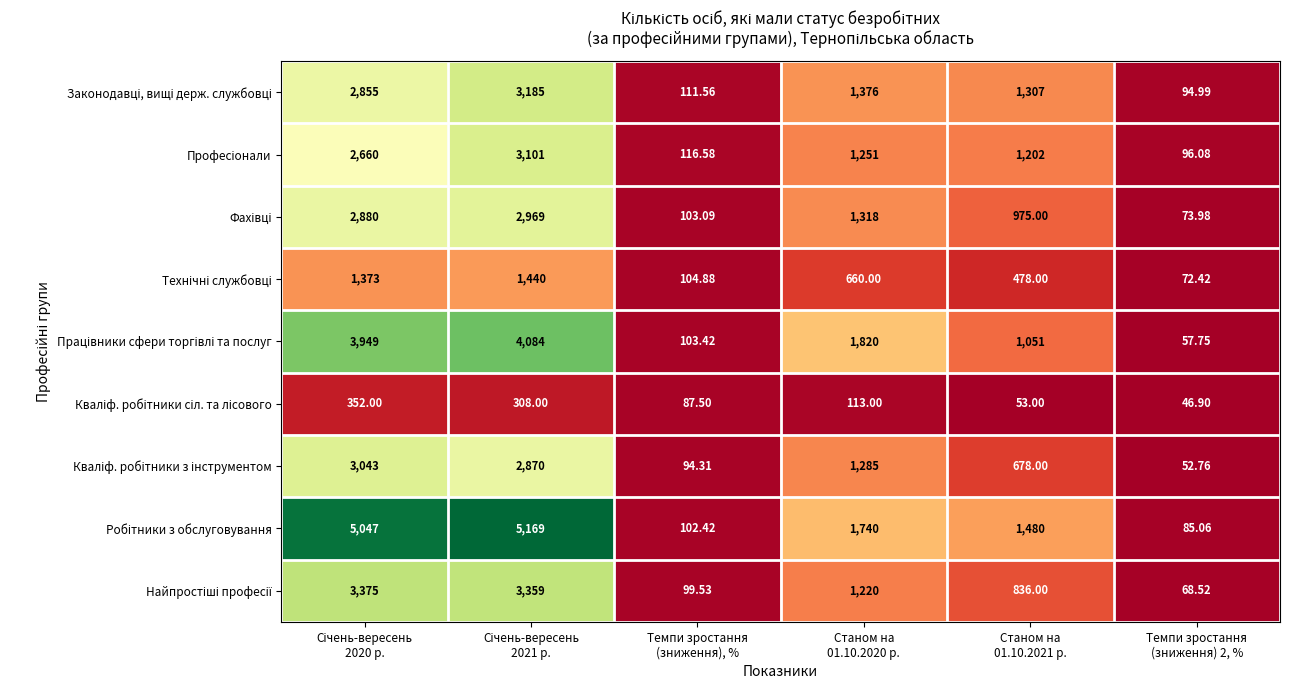

How many distinct data groups are displayed?

9